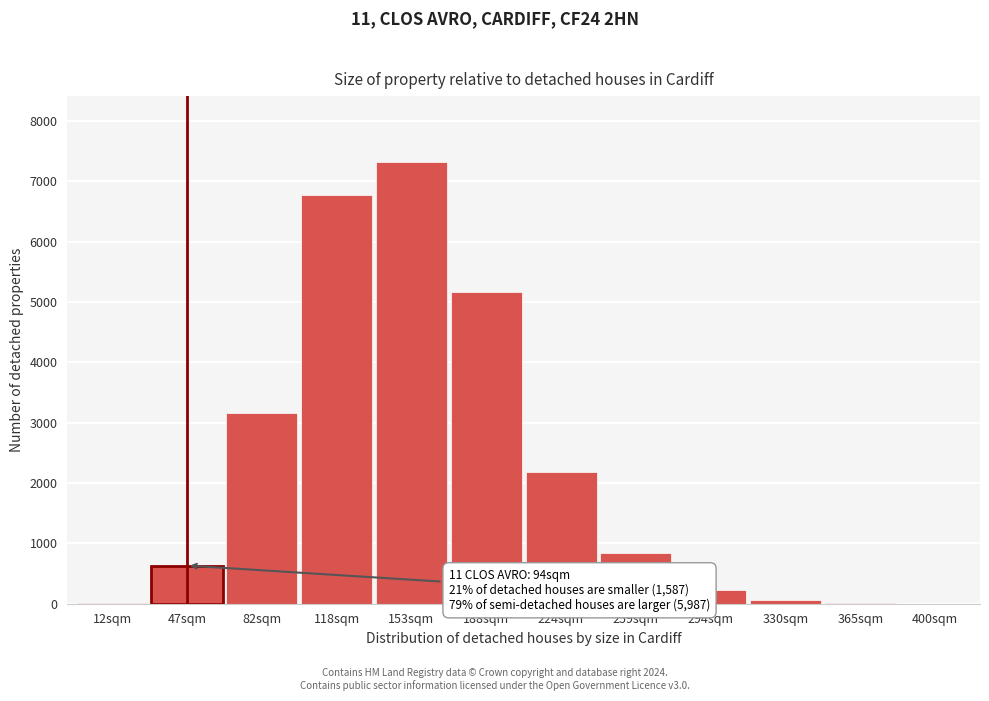

Where is the data nearest to the value 3657?

82sqm